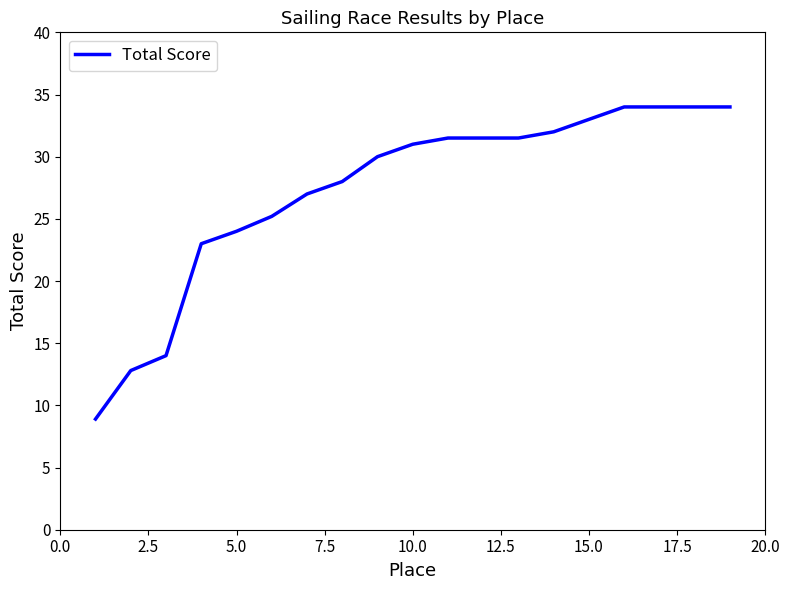

What is the difference between the maximum and minimum values?

25.1